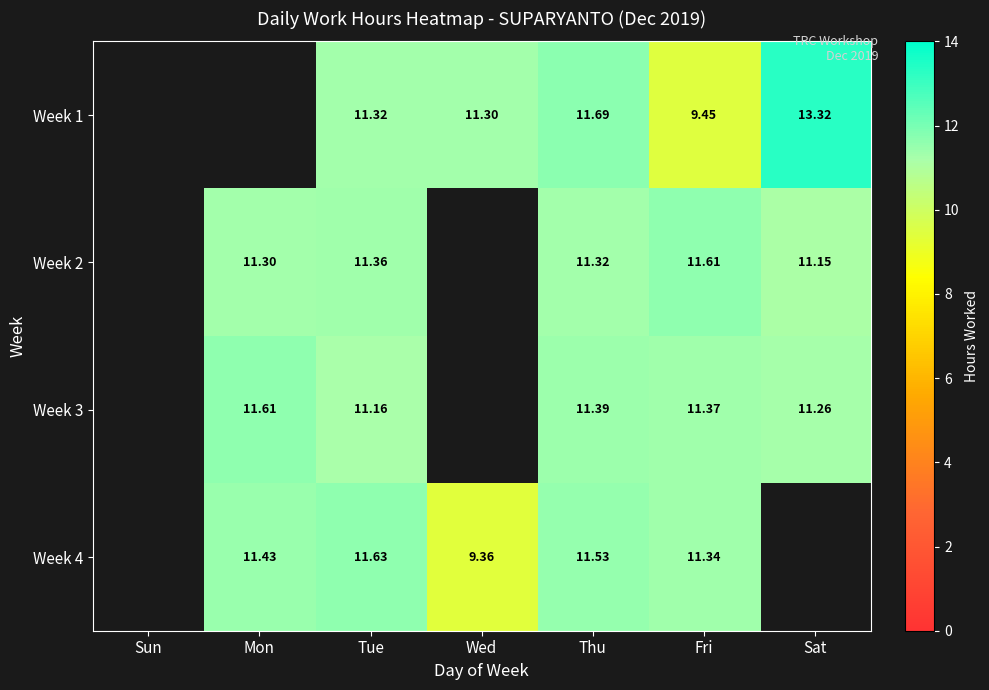

Which has a higher value, Sat or Tue?

Sat